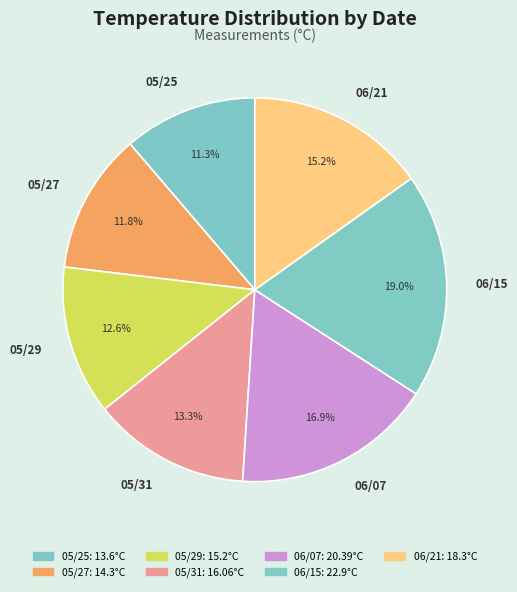

True or false: 05/25 accounts for 1% of the total.

False